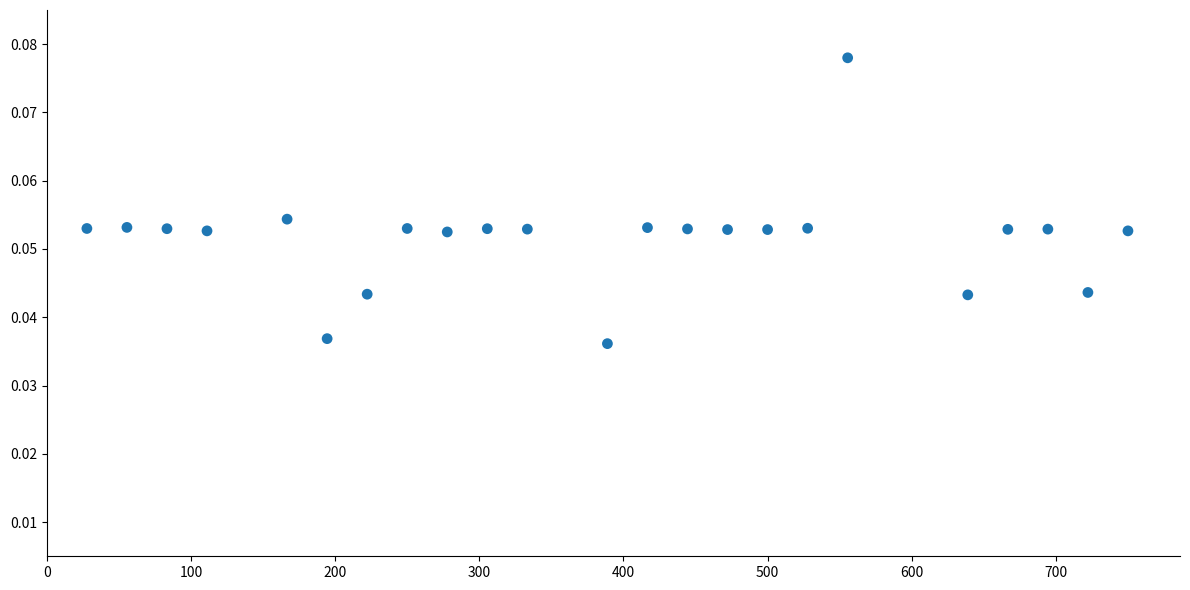

What is the range of X values (max minus min)?

722.2